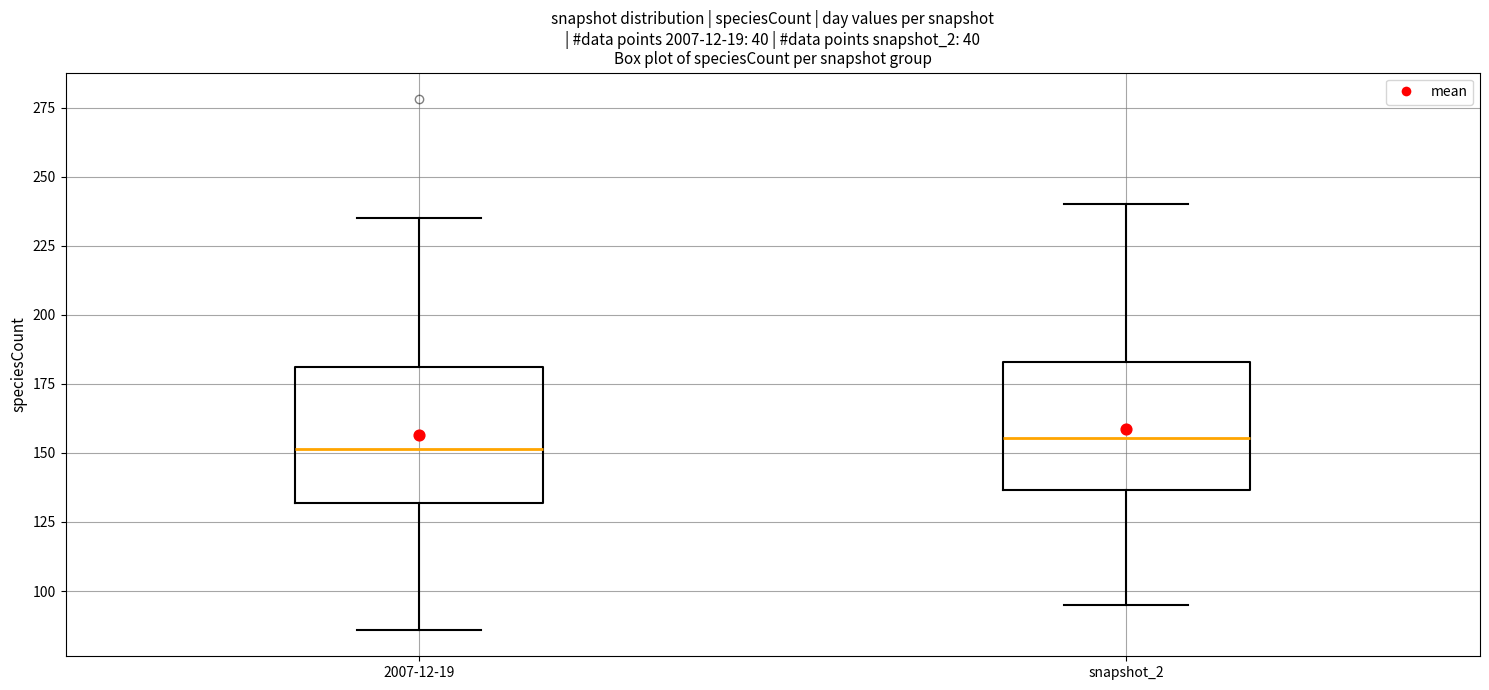

Reading left to right, read every box against the y-axis: the position of its median line, the range the box covers, and the ends of its whiskers. The values are not printed on the chart, so give them approximately, as read against the axis.

2007-12-19: median 150, box 130 to 180, whiskers 85 to 235
snapshot_2: median 155, box 135 to 185, whiskers 95 to 240